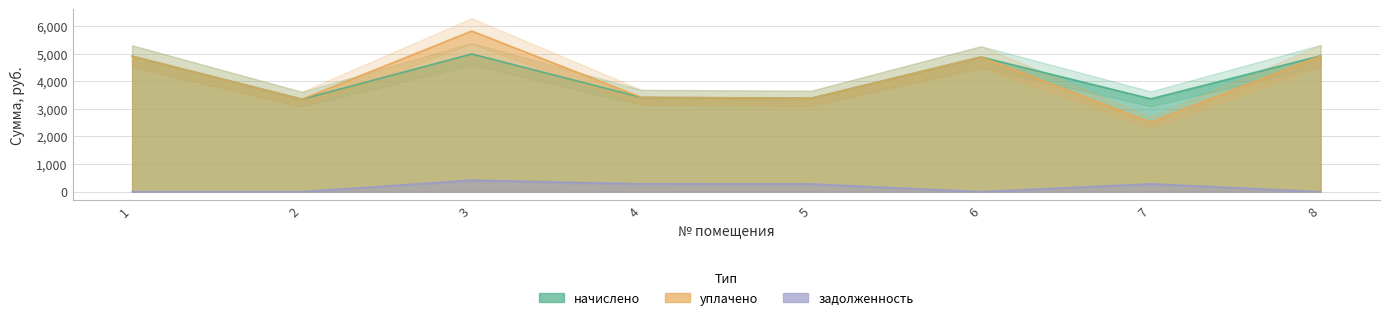

At which category does задолженность reach its first local peak?

3